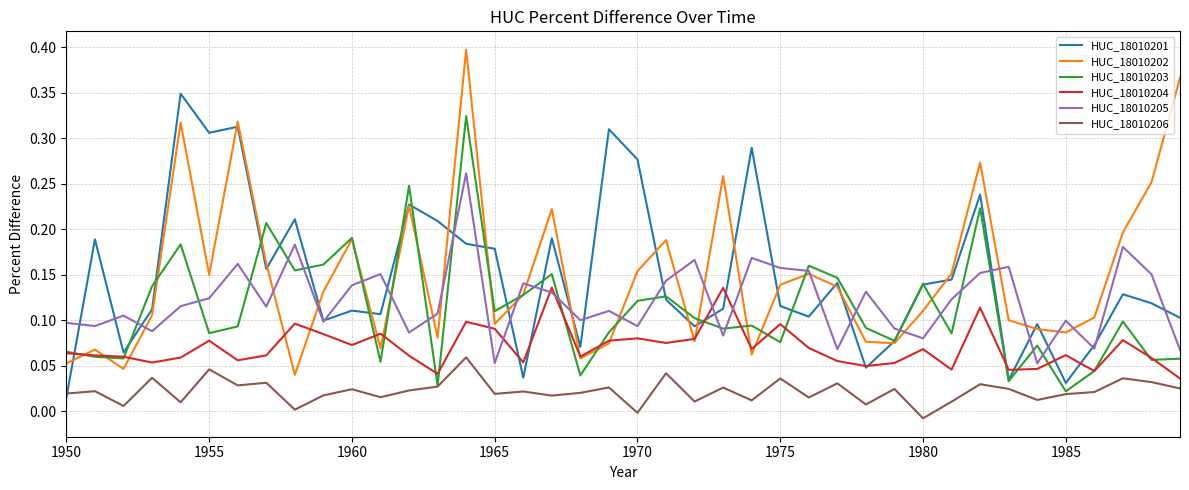

True or false: HUC_18010206 and HUC_18010204 intersect in this chart.

False